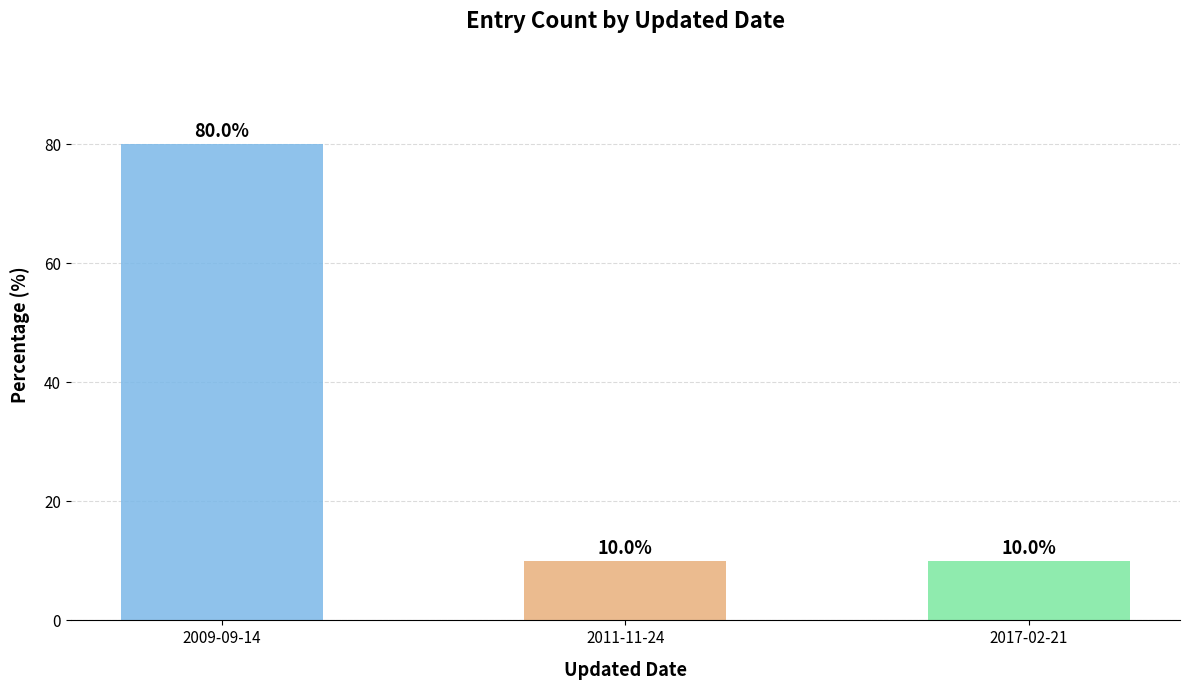

What is the value of the 2nd bar from the left?

10